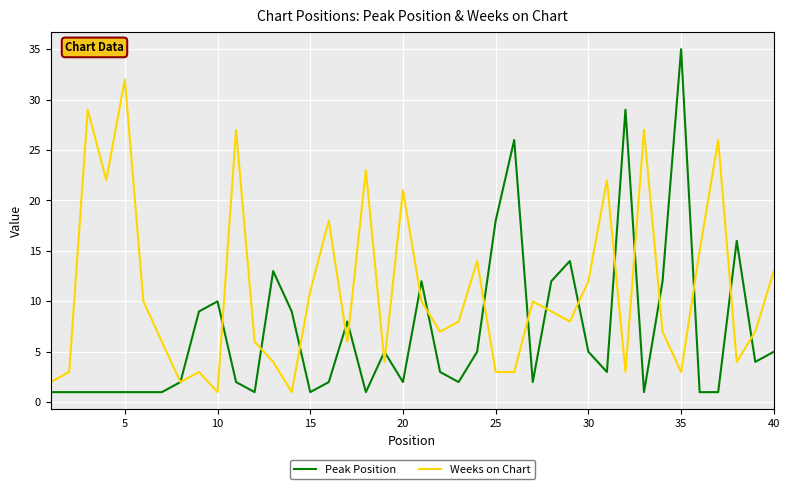

Which series has the largest range (max minus min)?

Peak Position